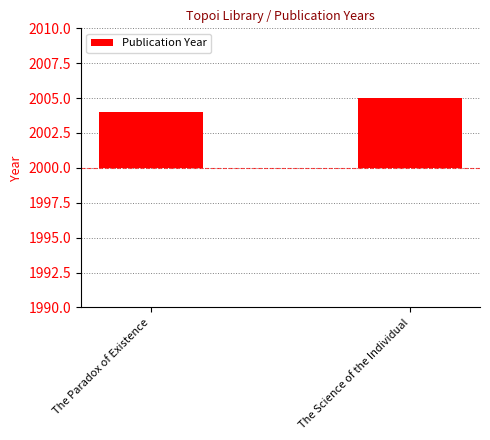

What is the change in value from The Paradox of Existence to The Science of the Individual?

+1